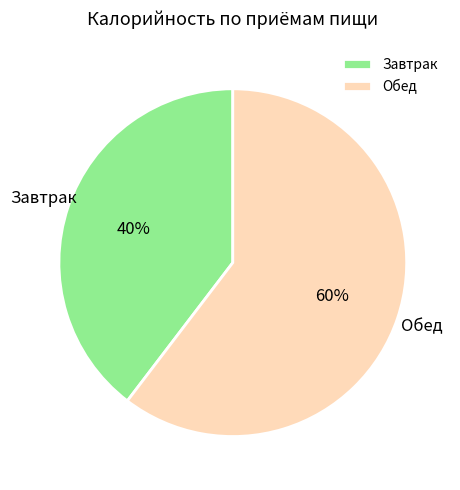

Which has a higher value, Завтрак or Обед?

Обед